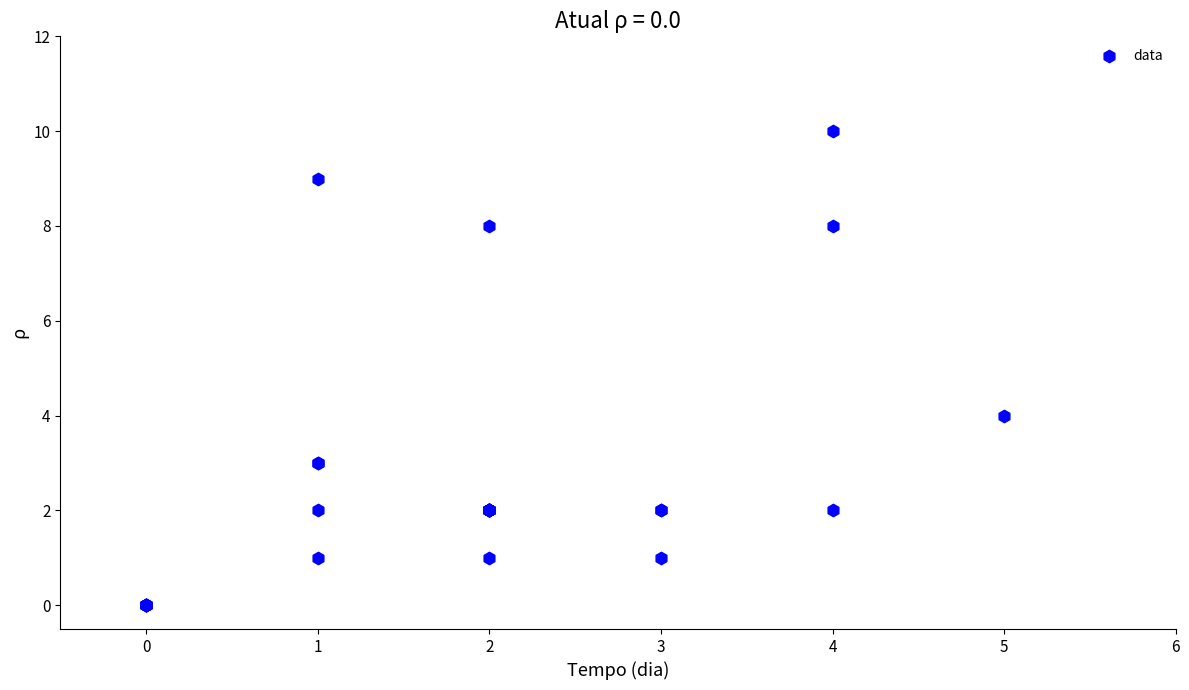

What Y value in the scatter plot is closest to 5?

4